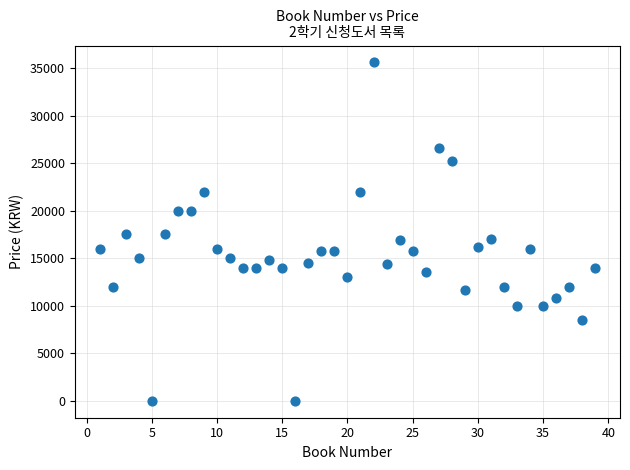

What is the range of Y values (max minus min)?

35600